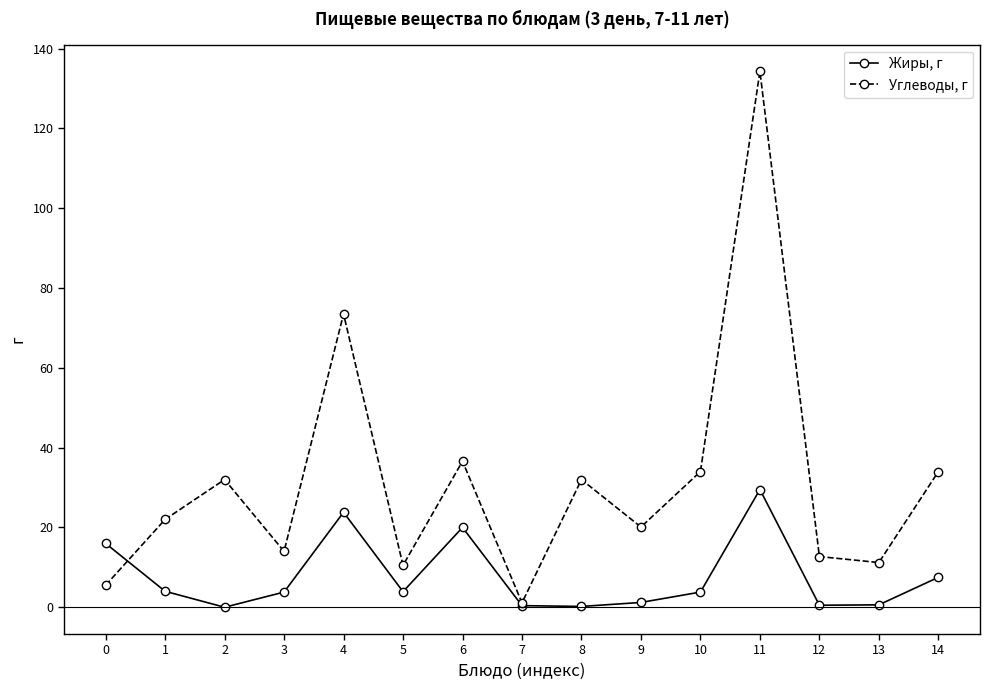

How many data points in Жиры, г are above 3?

9